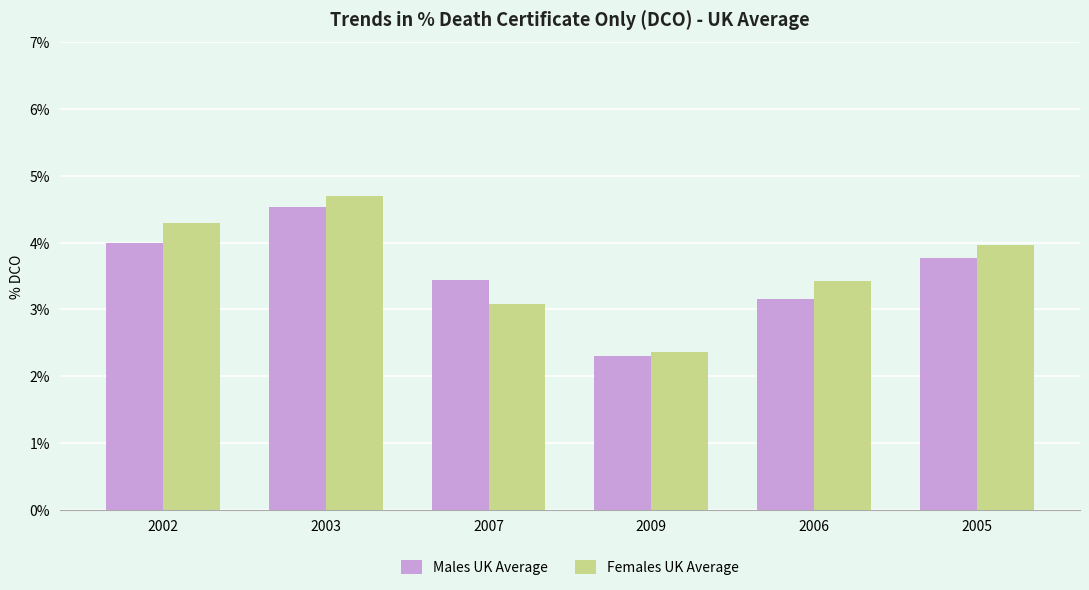

What is the sum of the Females UK Average values at 2006 and 2002?

7.7